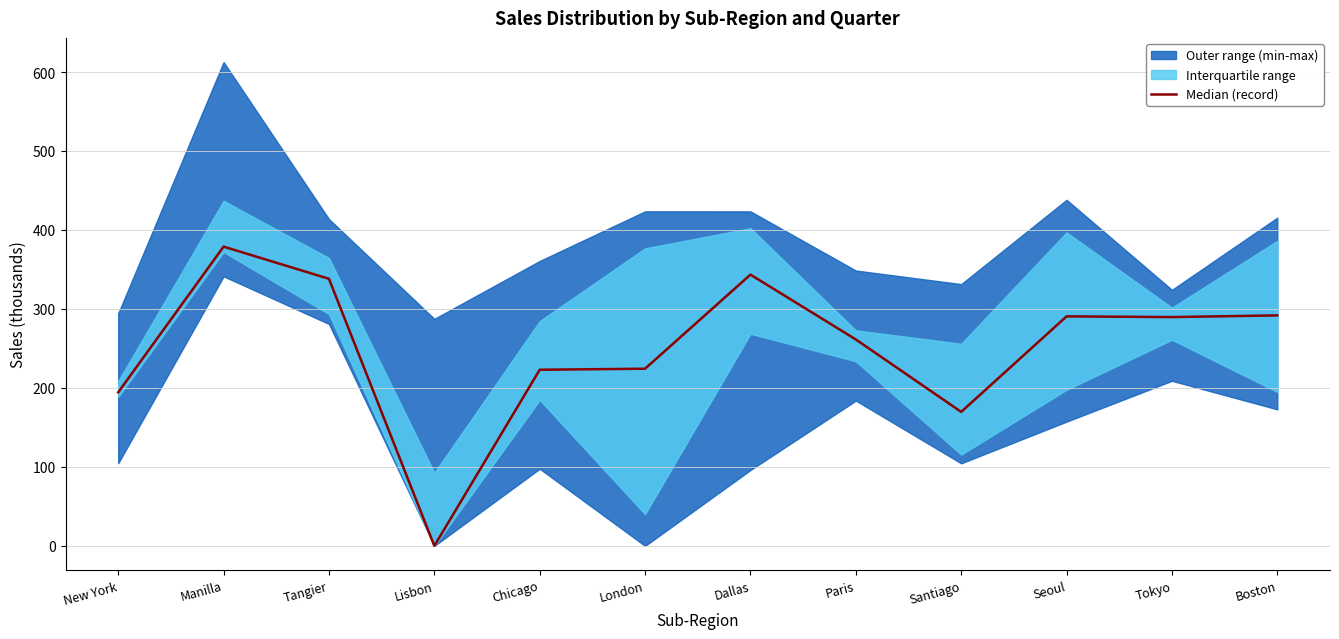

List the labels in order of value, smallest first.

Lisbon, Santiago, New York, Chicago, London, Paris, Tokyo, Seoul, Boston, Tangier, Dallas, Manilla